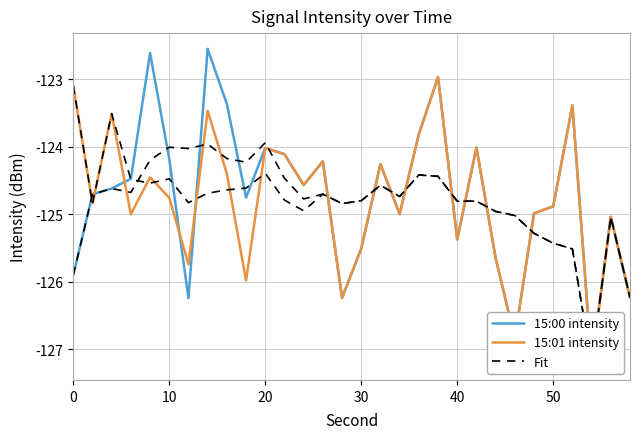

Which series has the largest range (max minus min)?

15:00 intensity